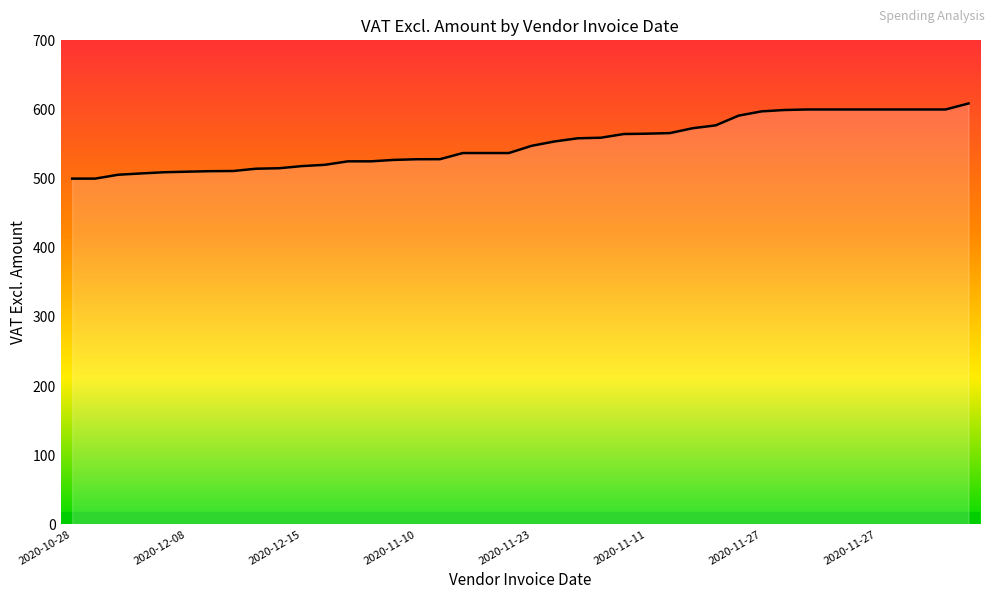

What is the minimum value shown in the chart?

500.0